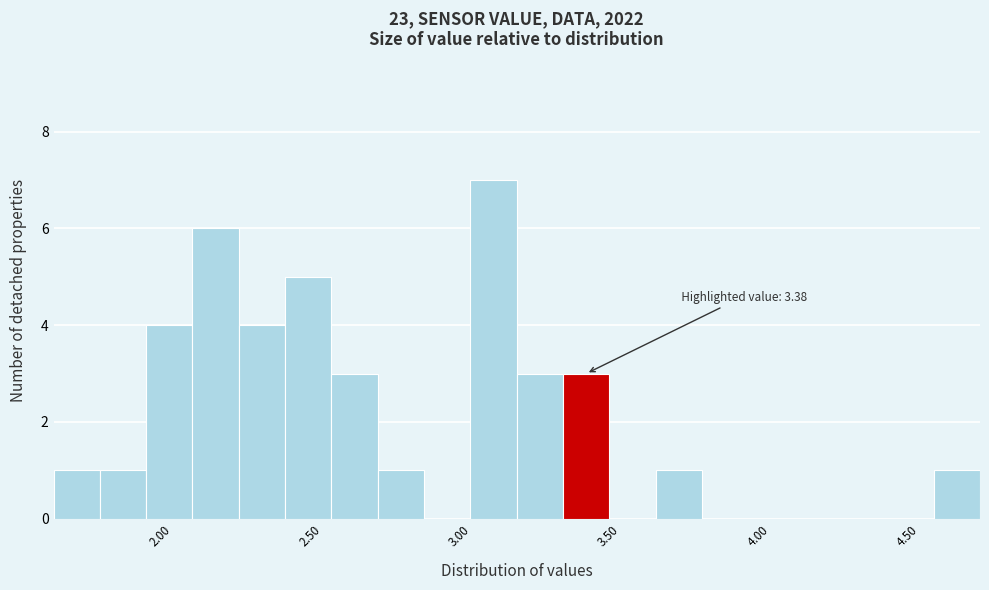

Read against the x-axis, roughly where is the centre of the tallest bar?

3.05